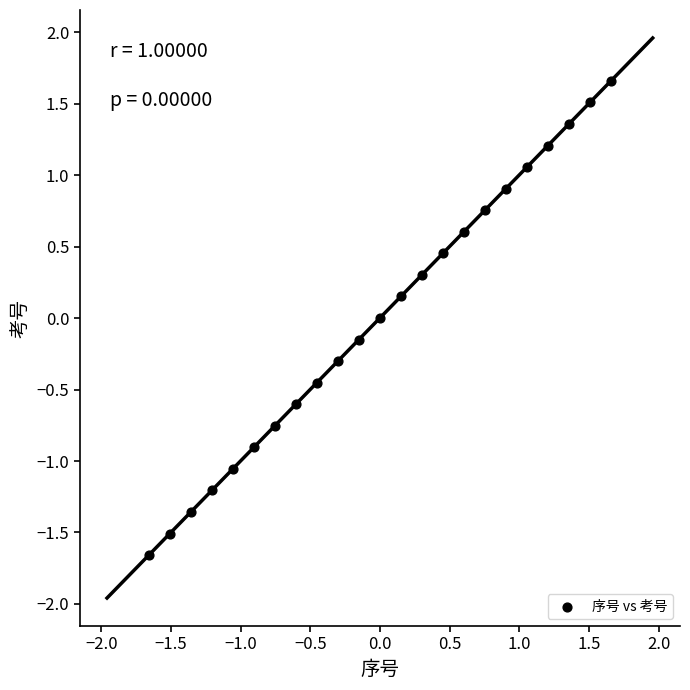

What is the range of X values (max minus min)?

3.3